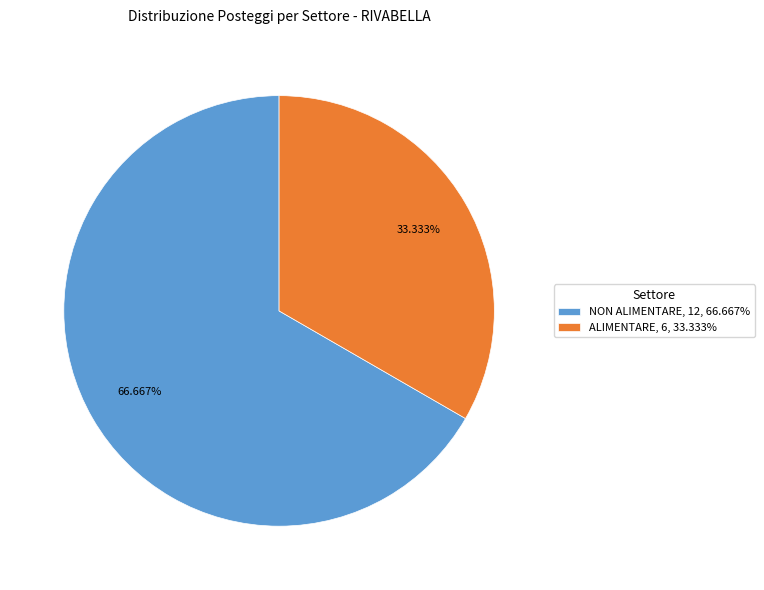

Which slice is the largest?

NON ALIMENTARE